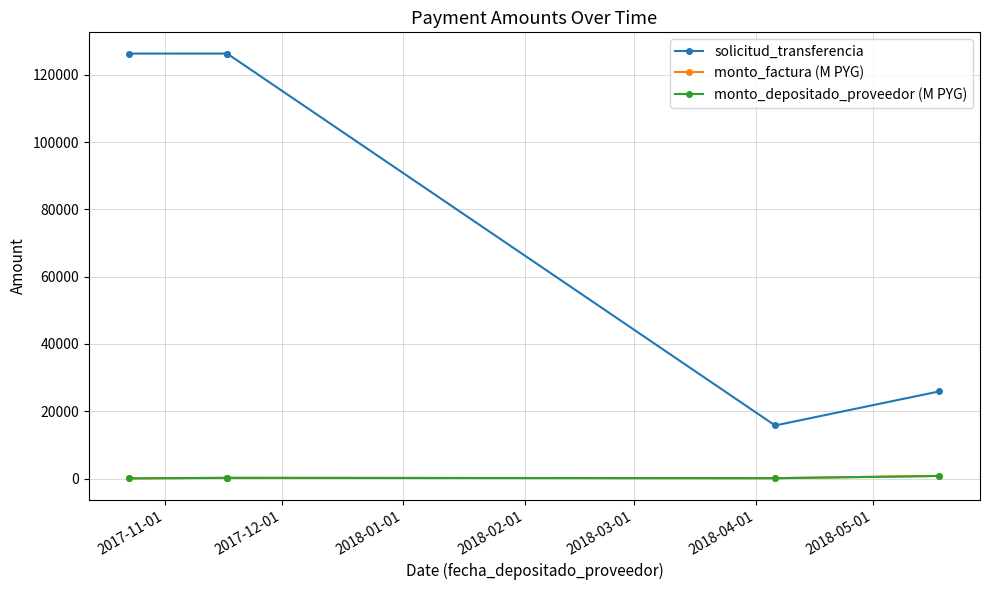

Which label corresponds to the smallest value in the chart?

2017-11-01